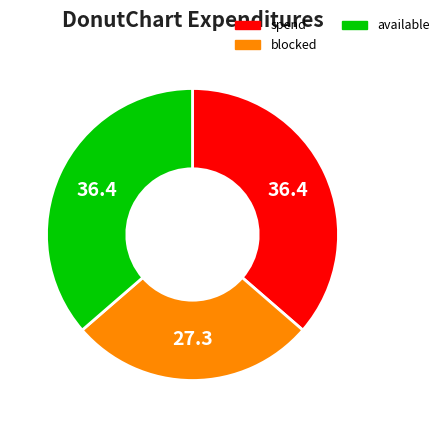

Which has a higher value, blocked or available?

available